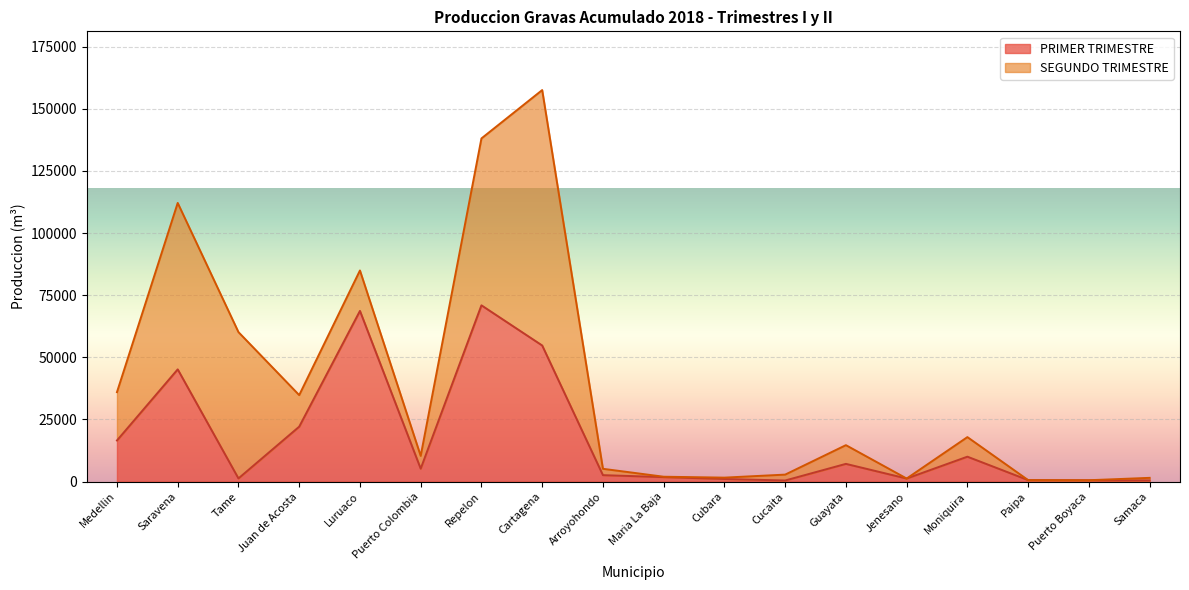

Where does the data first go above 5204?

Medellin